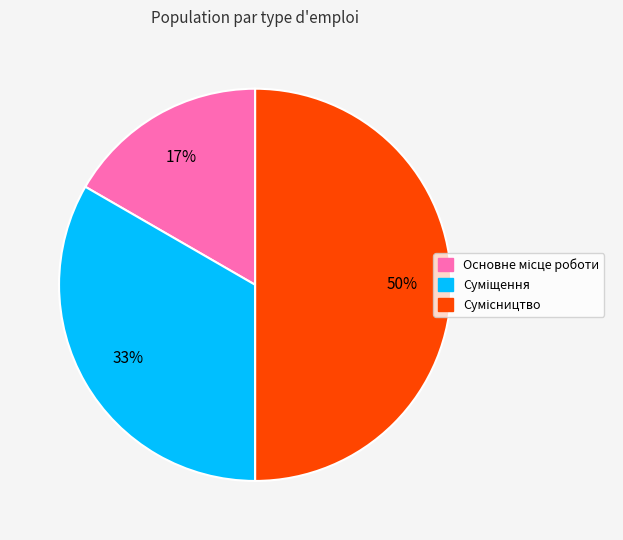

Count the number of slices in the pie.

3